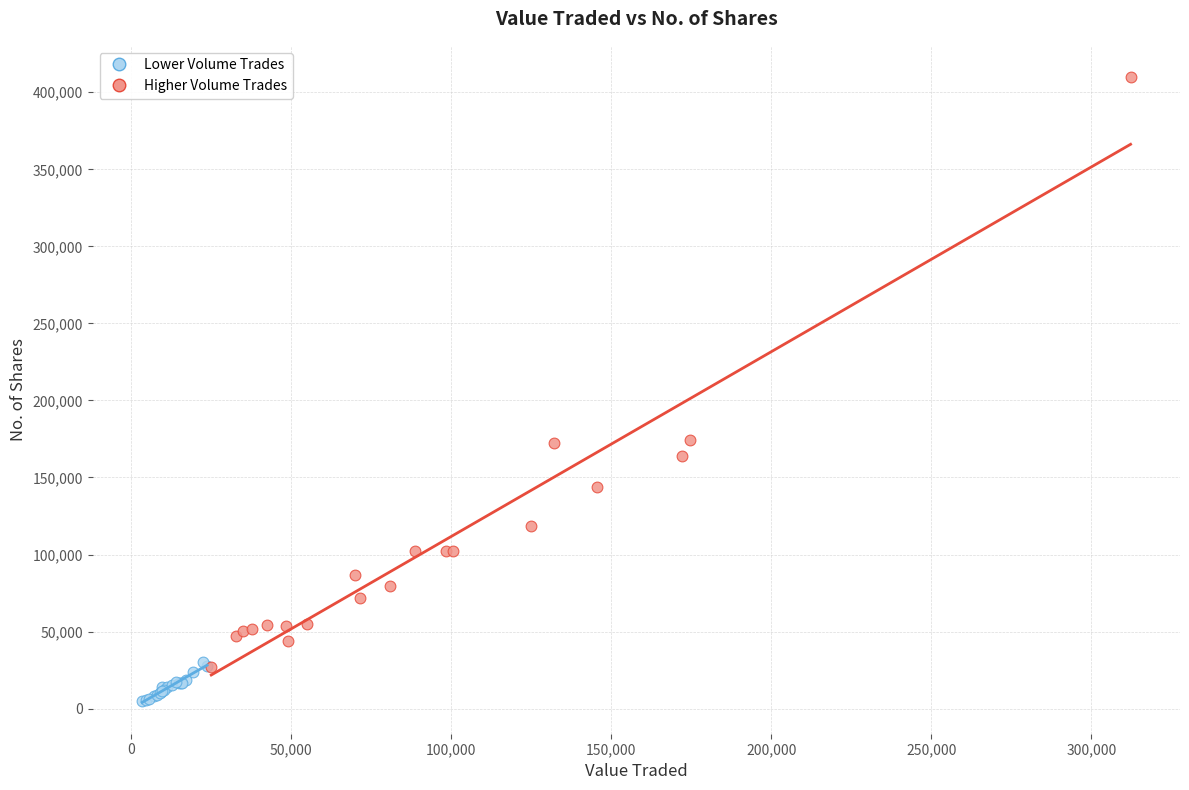

Which series contains the highest Y value?

Higher Volume Trades